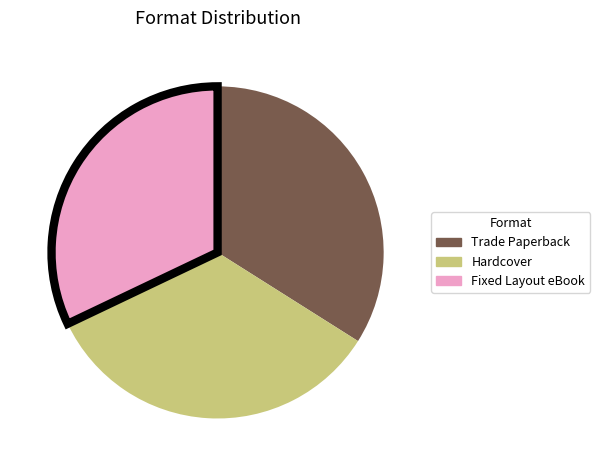

Is it true that Trade Paperback is 47% of the pie?

False